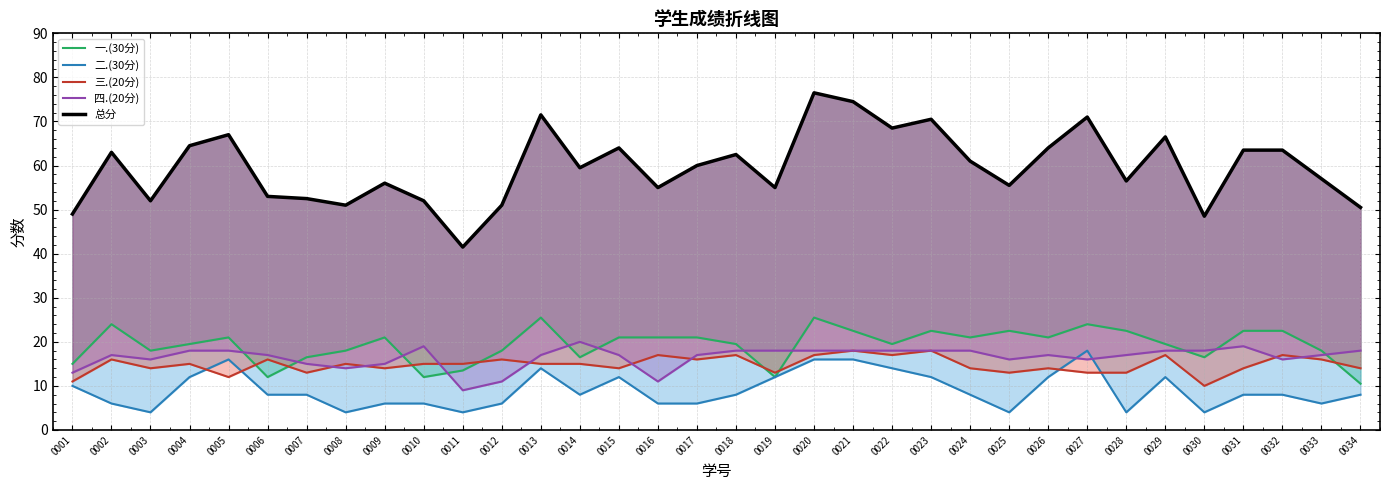

Which series has the widest spread of values?

总分